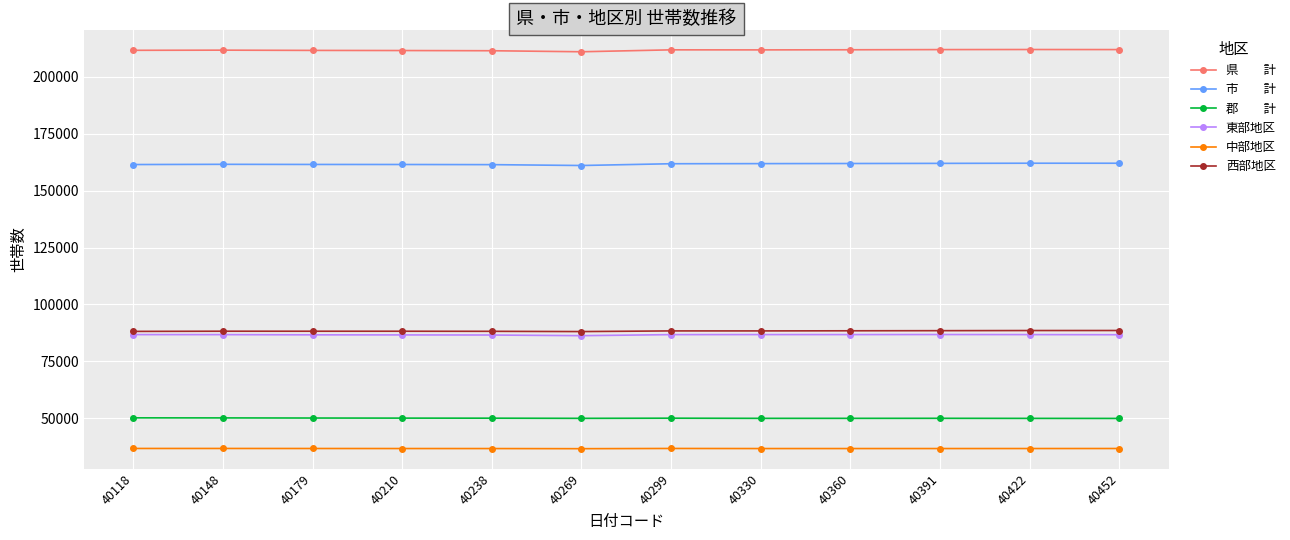

What is the greatest value displayed?

211994